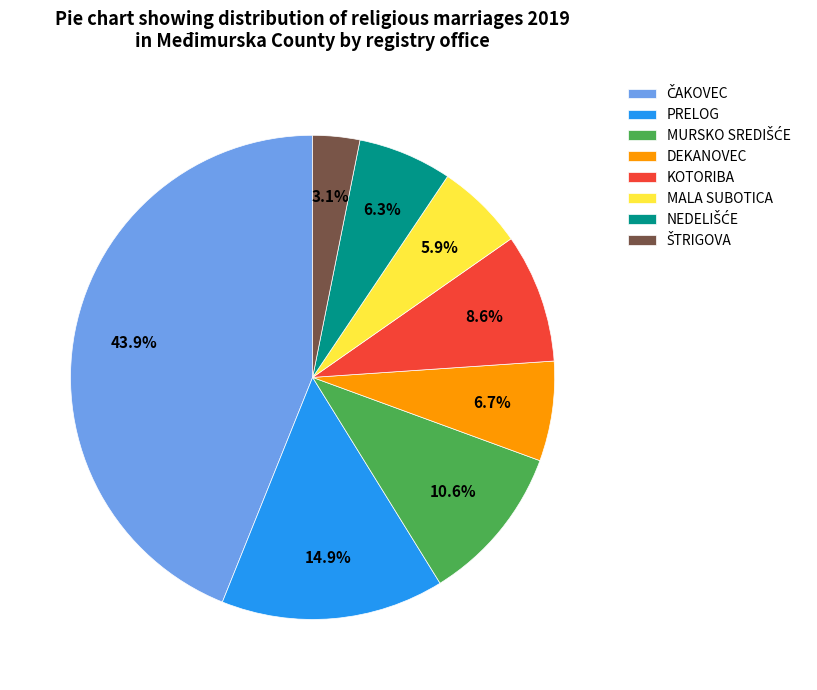

Does MALA SUBOTICA account for over 50% of the chart?

No